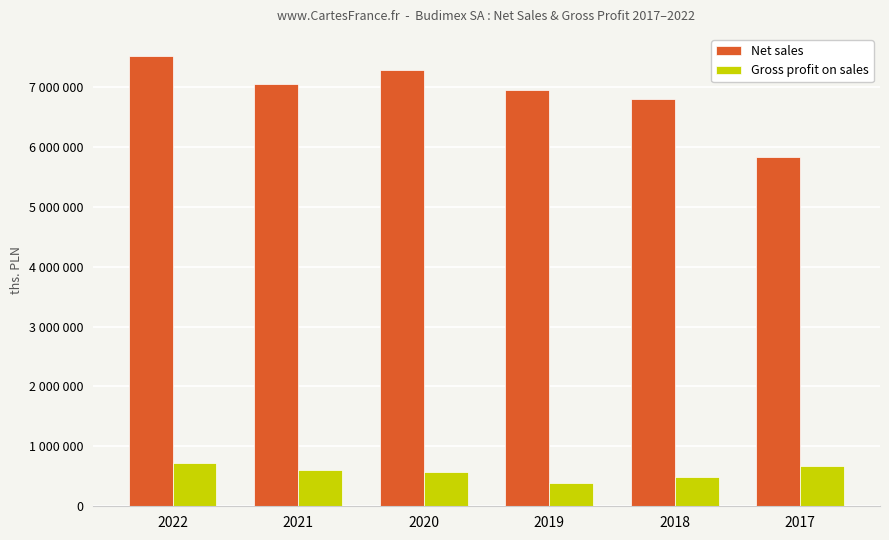

Rank the series by their maximum value, from lowest to highest.

Gross profit on sales, Net sales